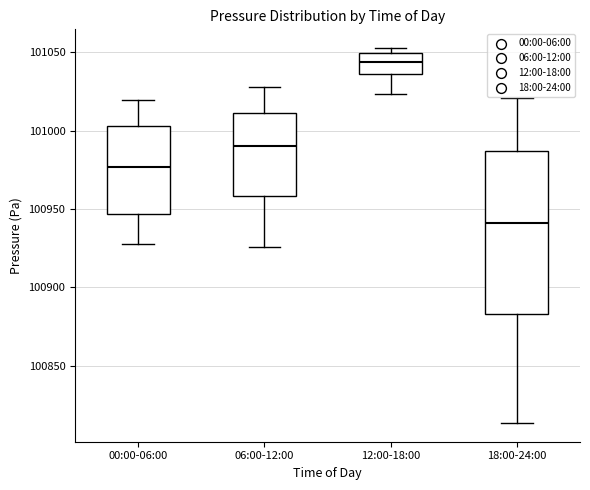

Reading left to right, read every box against the y-axis: the position of its median line, the range the box covers, and the ends of its whiskers. The values are not printed on the chart, so give them approximately, as read against the axis.

00:00-06:00: median 100975, box 100945 to 101005, whiskers 100930 to 101020
06:00-12:00: median 100990, box 100960 to 101010, whiskers 100925 to 101030
12:00-18:00: median 101045, box 101035 to 101050, whiskers 101025 to 101055
18:00-24:00: median 100940, box 100885 to 100985, whiskers 100815 to 101020